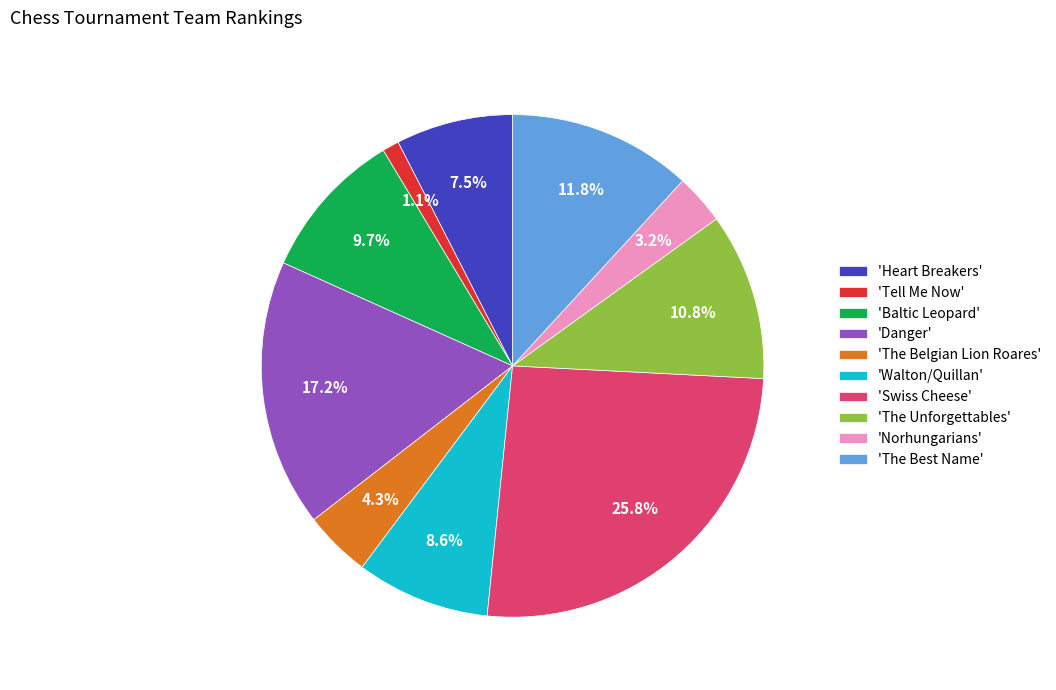

What percentage is NOT represented by 'Tell Me Now'?

98.9%